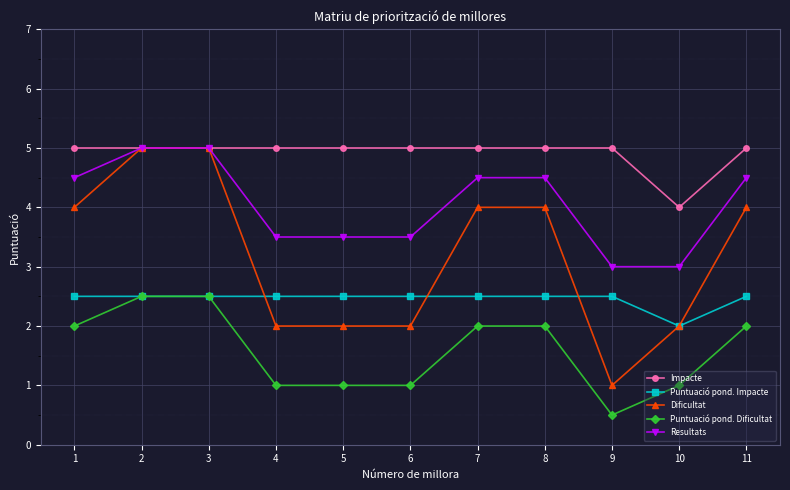

True or false: Puntuació pond. Impacte and Resultats cross at least once.

False